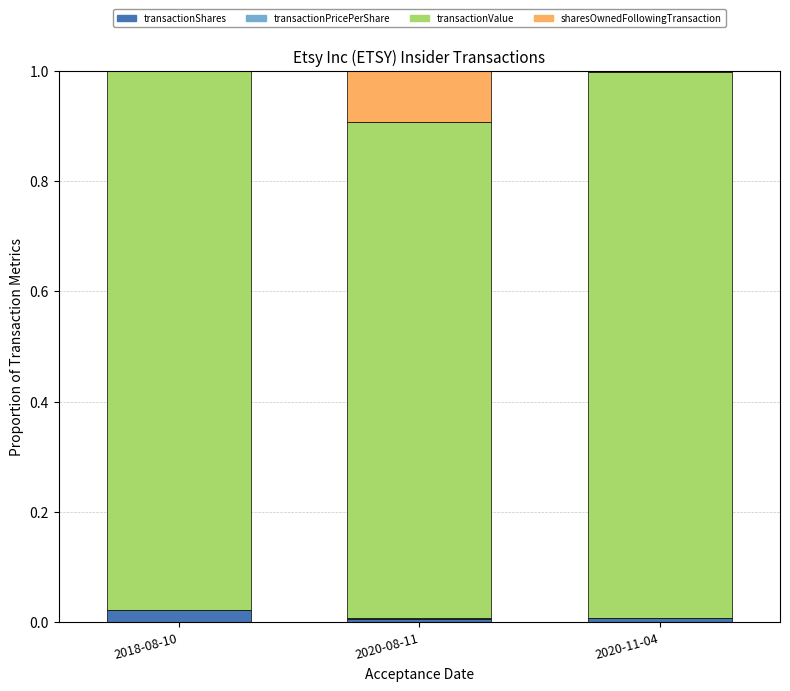

Is it true that transactionShares equals 0.0 at 2020-11-04?

True